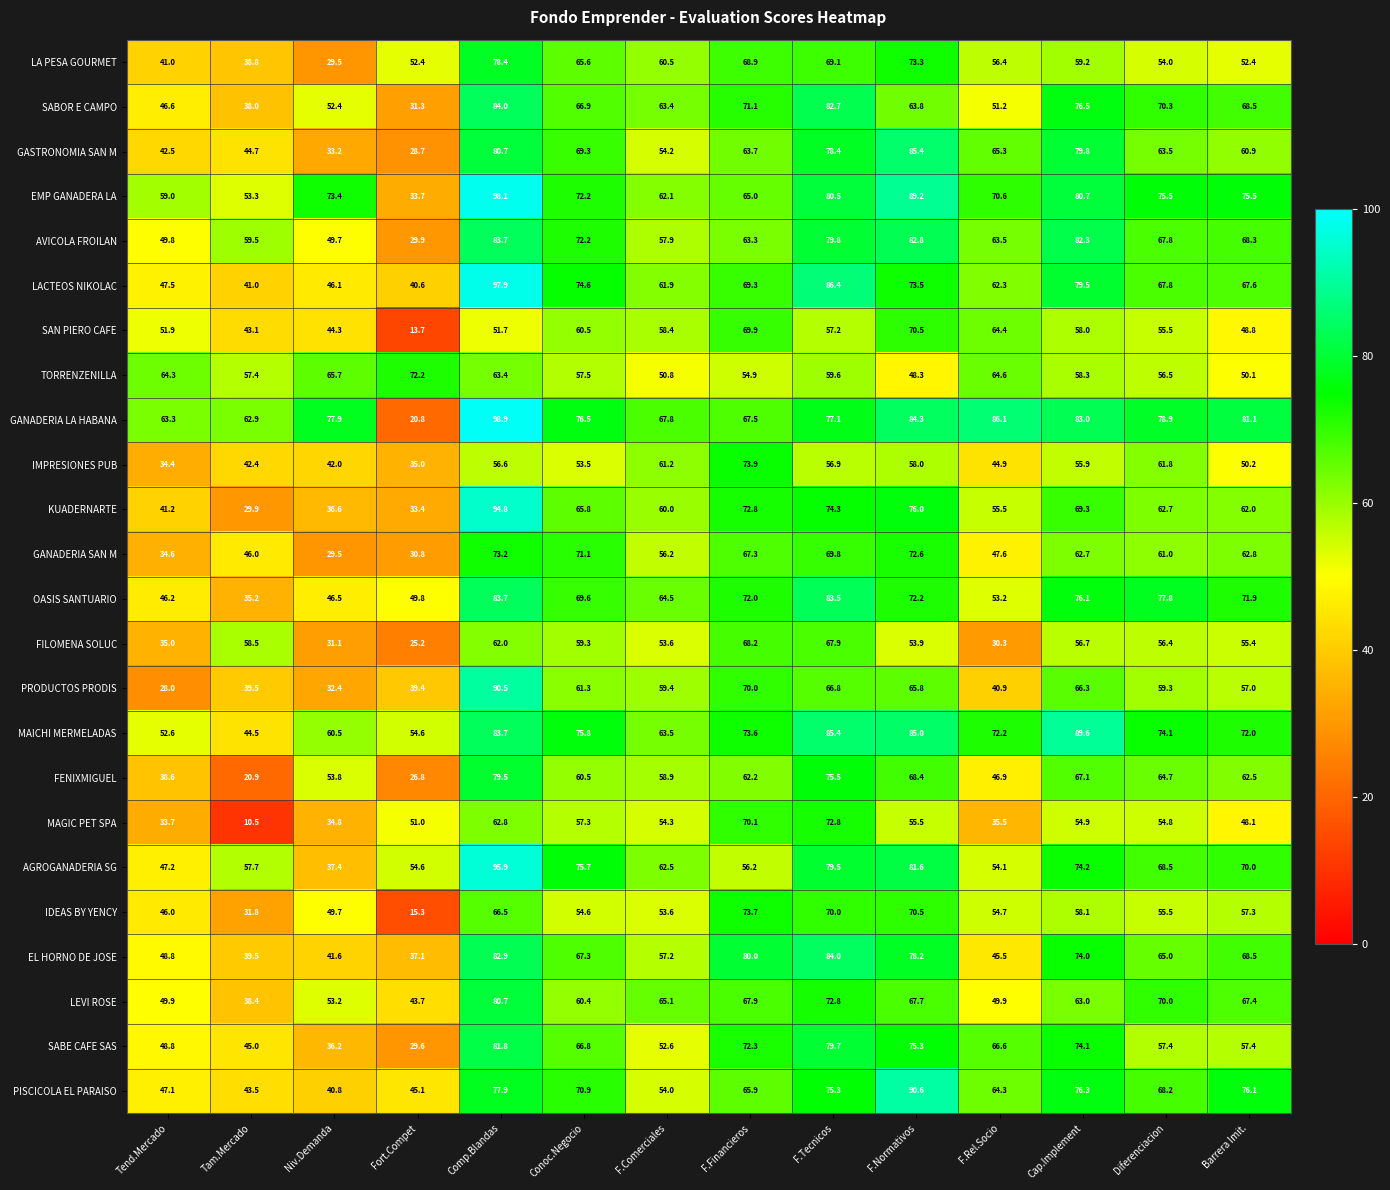

At which category does the chart reach its minimum across all series?

Tam.Mercado